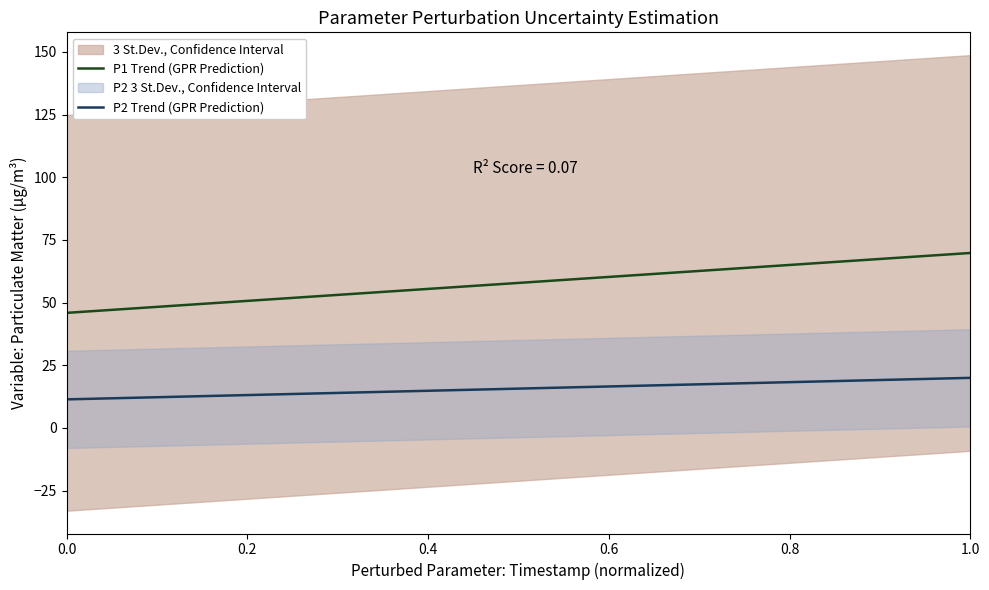

True or false: P1 Trend (GPR Prediction) and P2 Trend (GPR Prediction) intersect in this chart.

False